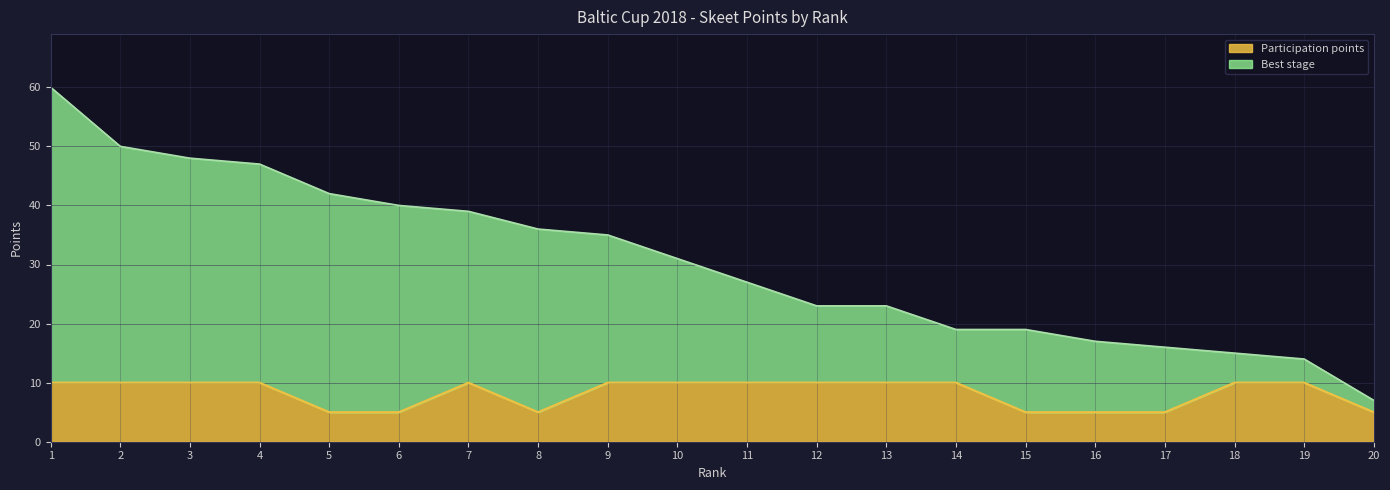

Rank the series at 13 from lowest to highest value.

Participation points, Best stage